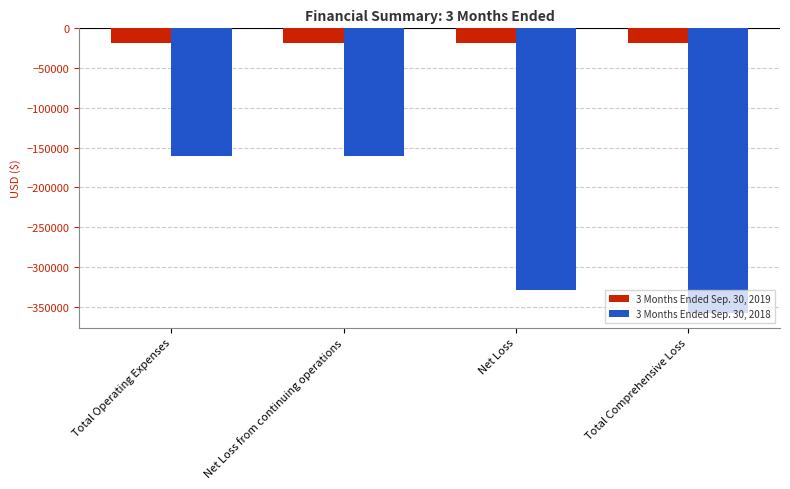

Is it true that 3 Months Ended Sep. 30, 2018 equals -358546 at Total Comprehensive Loss?

True